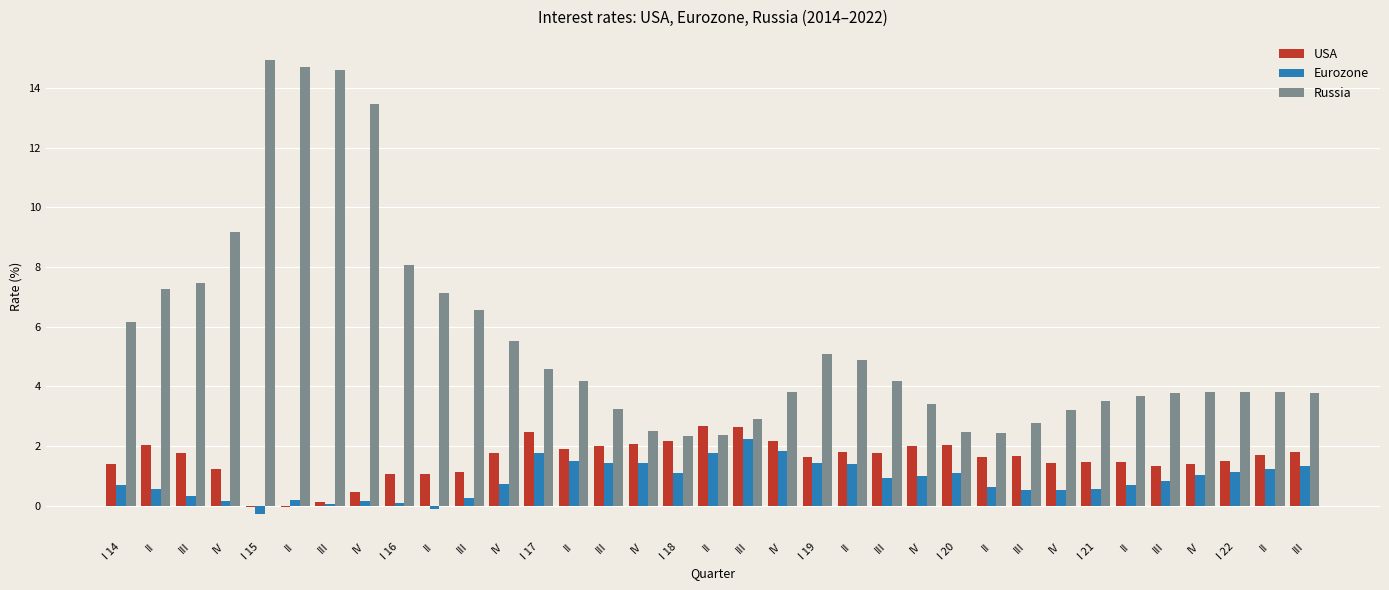

Which series changed the most between III and IV?

Eurozone